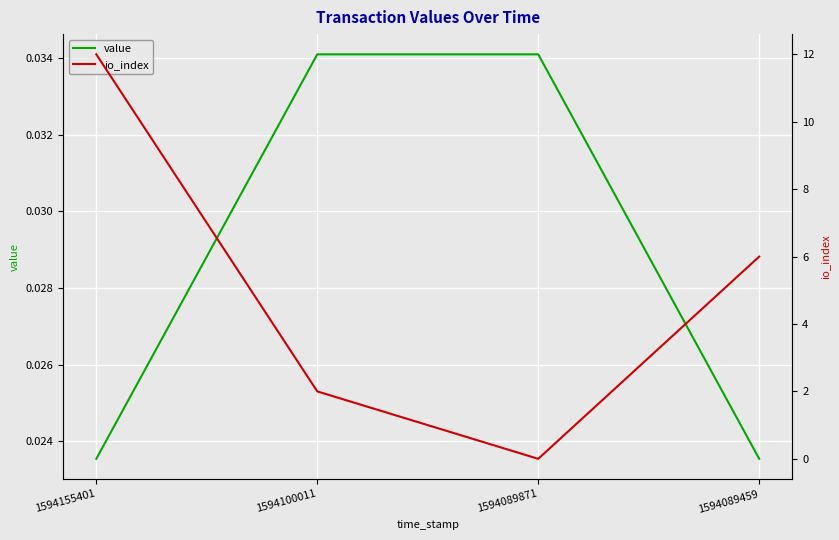

True or false: value has a value of 0.0 at 1594089459.

False